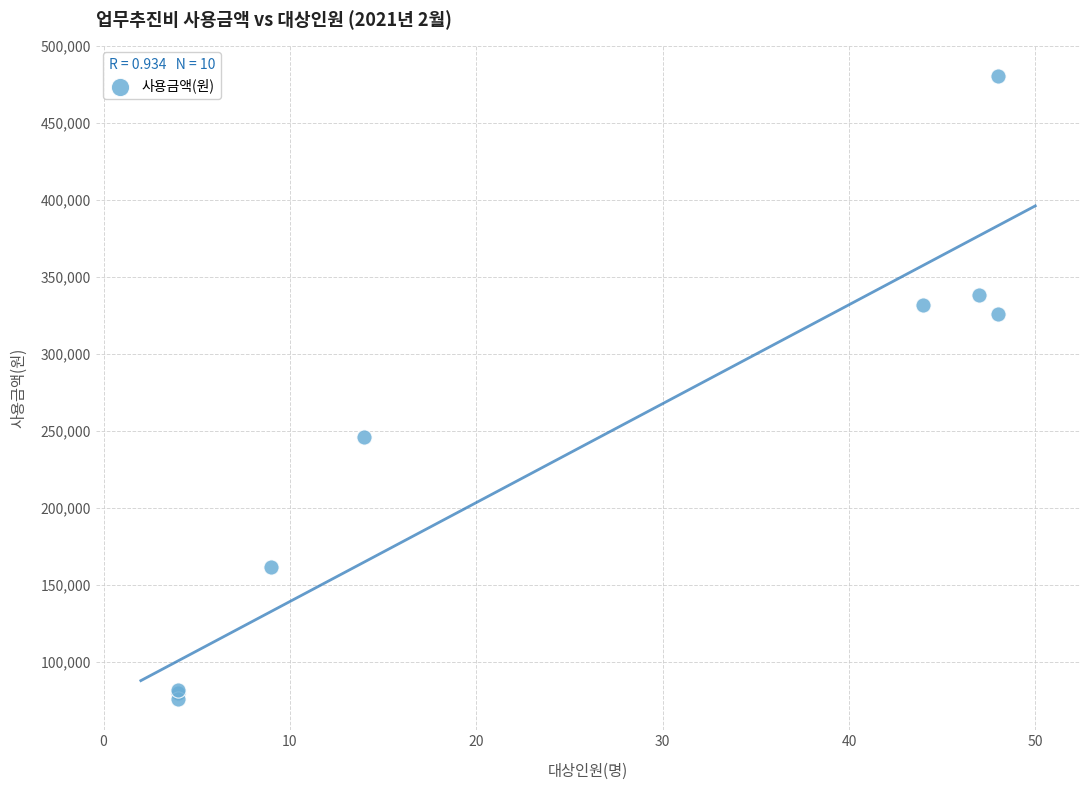

What Y value in the scatter plot is closest to 278000?

246200